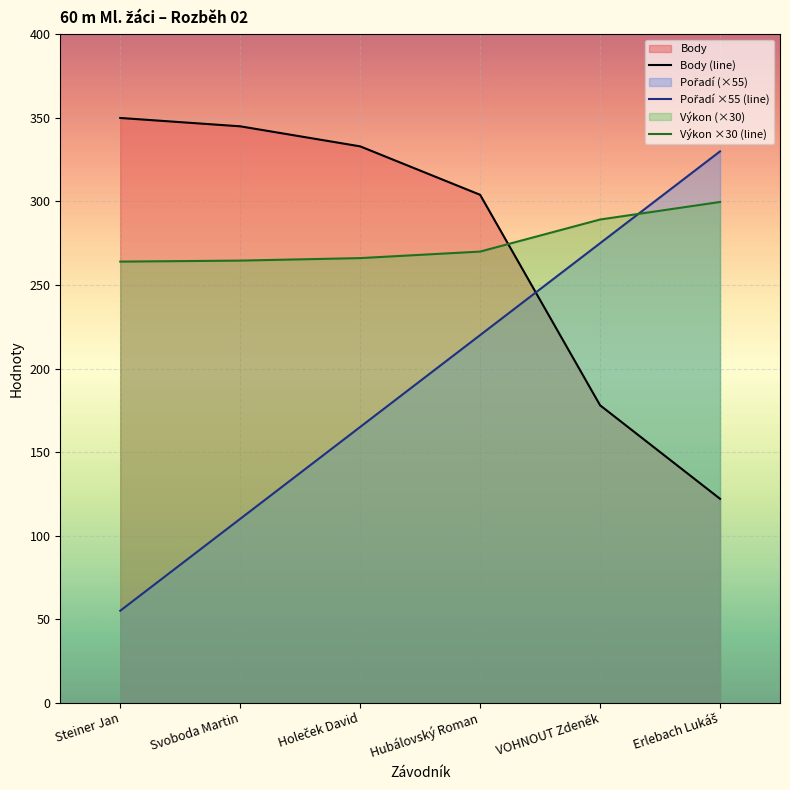

What is the spread (max minus min) of values at Svoboda Martin?

235.0